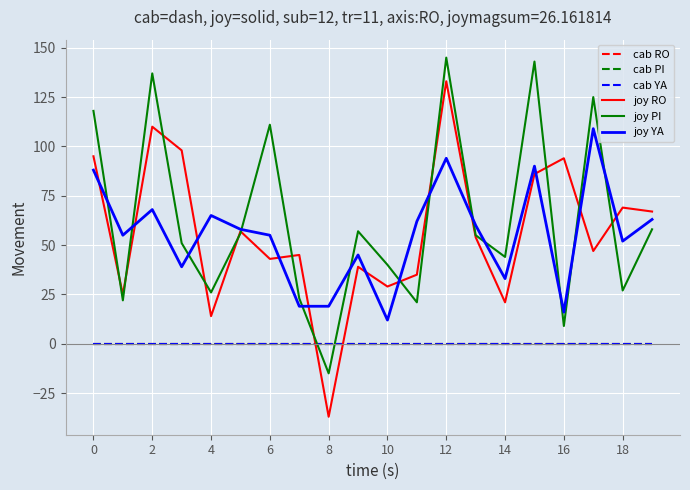

What is the sum of all joy YA values?

1102